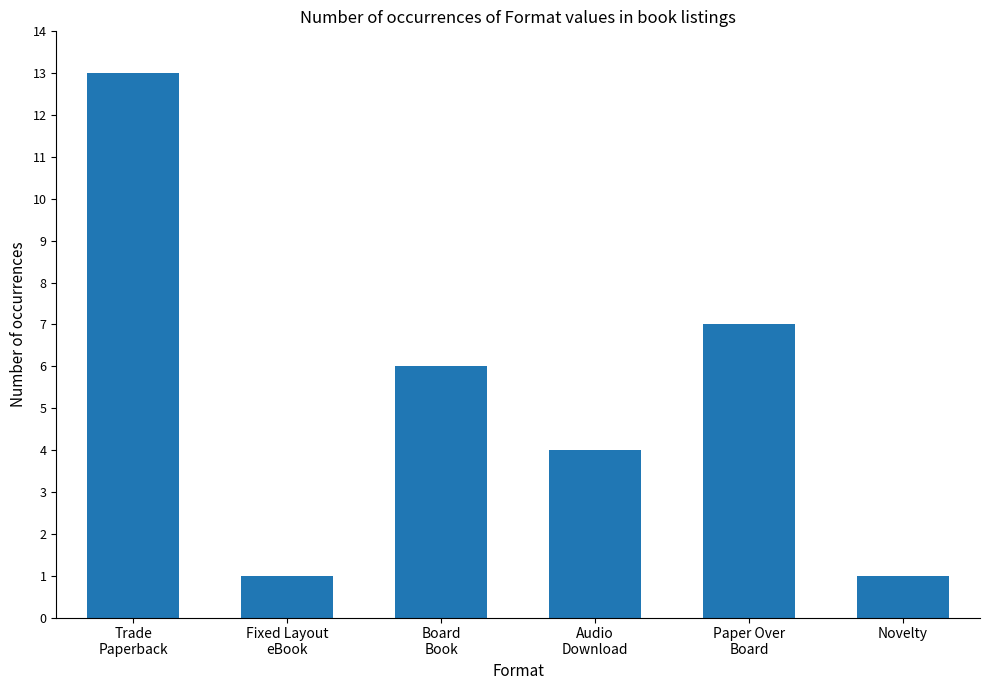

The value at Novelty is 2. True or false?

False